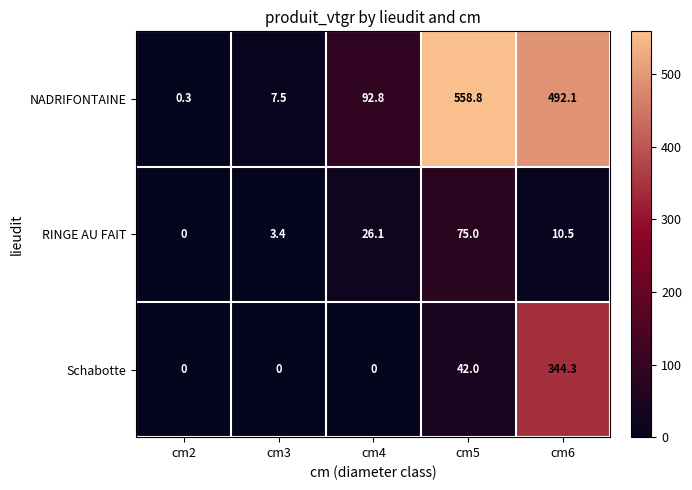

Reading left to right, what are all the values shown in this chart?

NADRIFONTAINE: cm2=0.3	cm3=7.5	cm4=92.8	cm5=558.8	cm6=492.1
RINGE AU FAIT: cm2=0.0	cm3=3.4	cm4=26.1	cm5=75.0	cm6=10.5
Schabotte: cm2=0.0	cm3=0.0	cm4=0.0	cm5=42.0	cm6=344.3